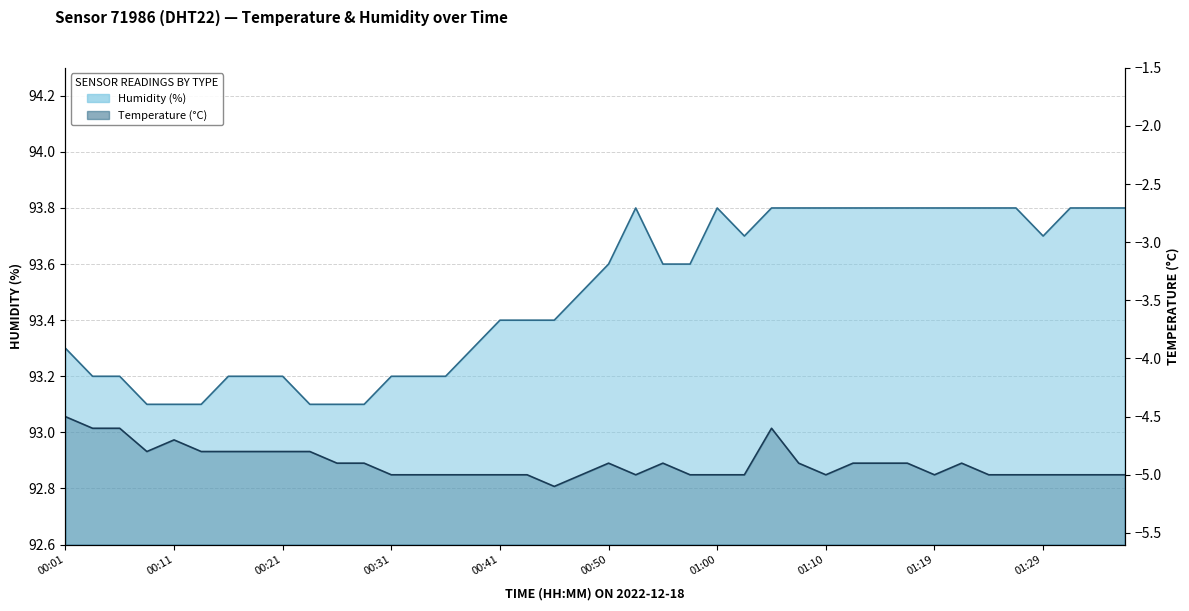

Is the value of temperature at 01:27 greater than the value of humidity at 00:55?

No